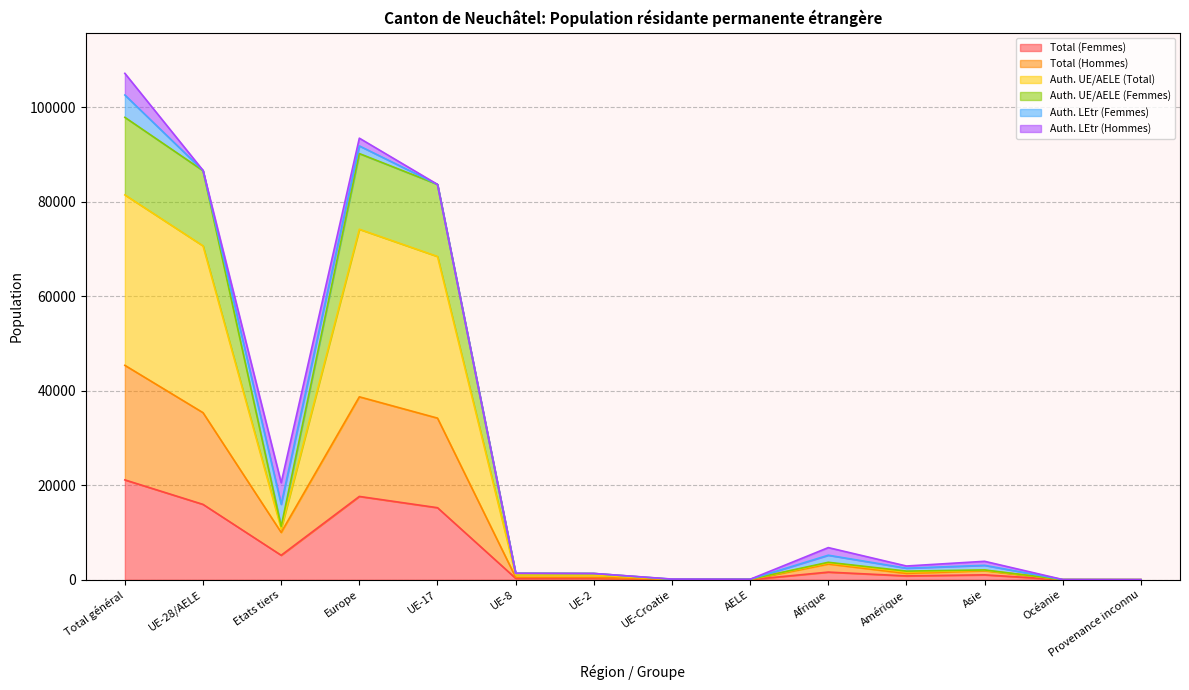

True or false: Total (Femmes) and Auth. UE/AELE (Femmes) intersect in this chart.

False